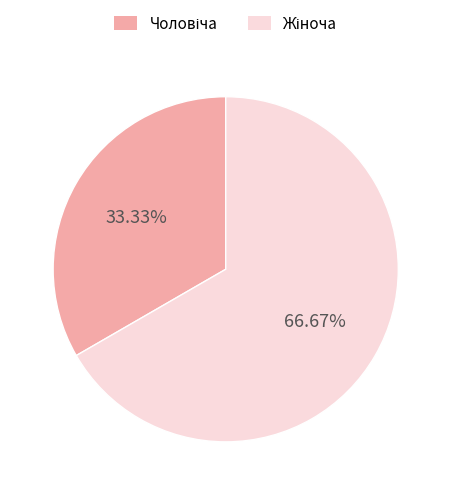

Does any single category account for the majority?

Yes